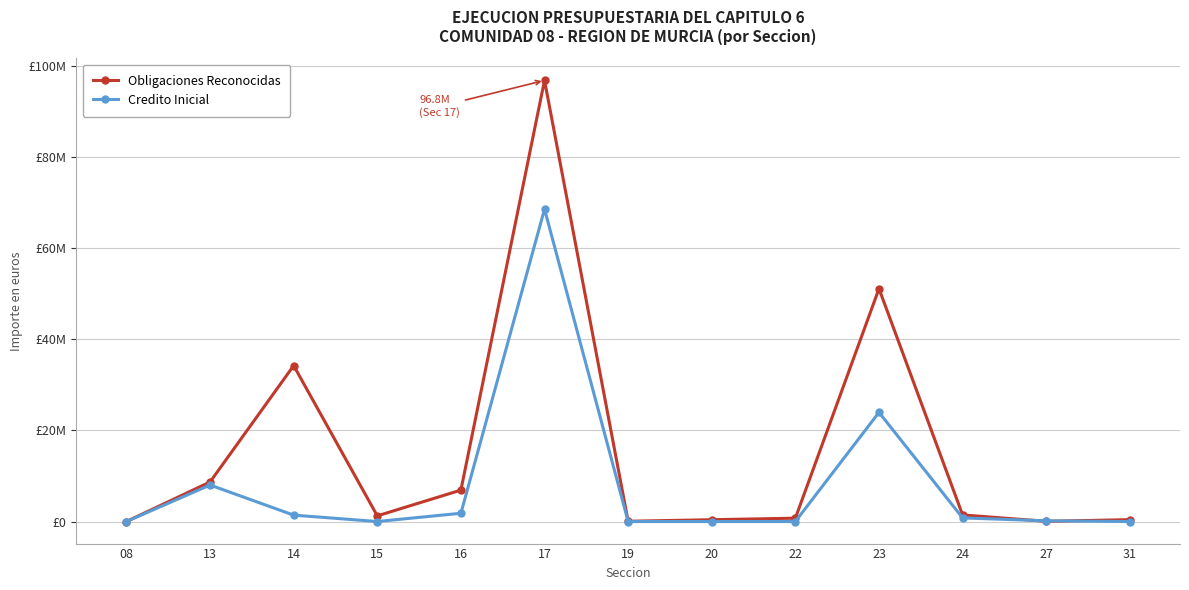

What is the total value across all series at 17?

165371907.5